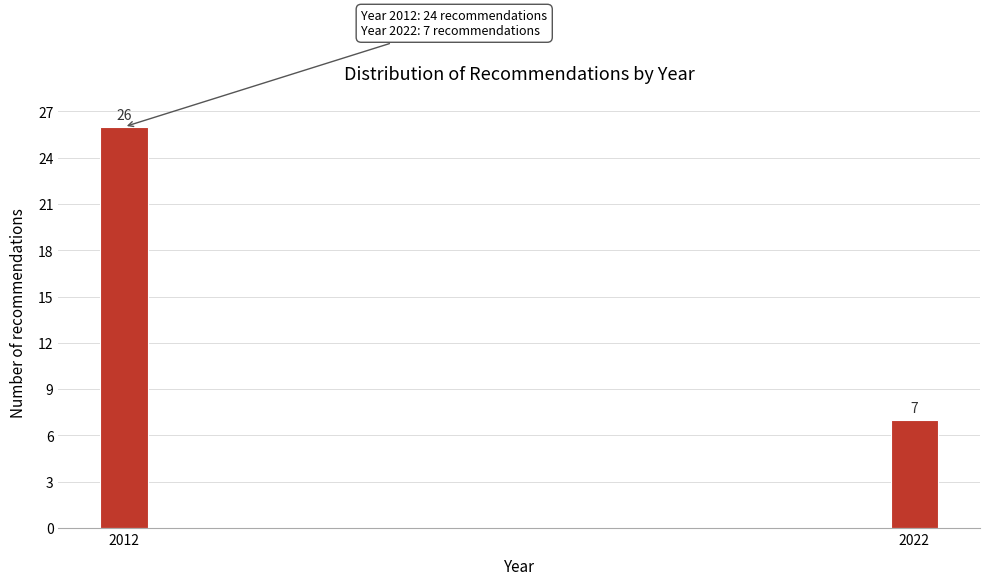

Reading right to left, what are all the values shown in this chart?

7	26